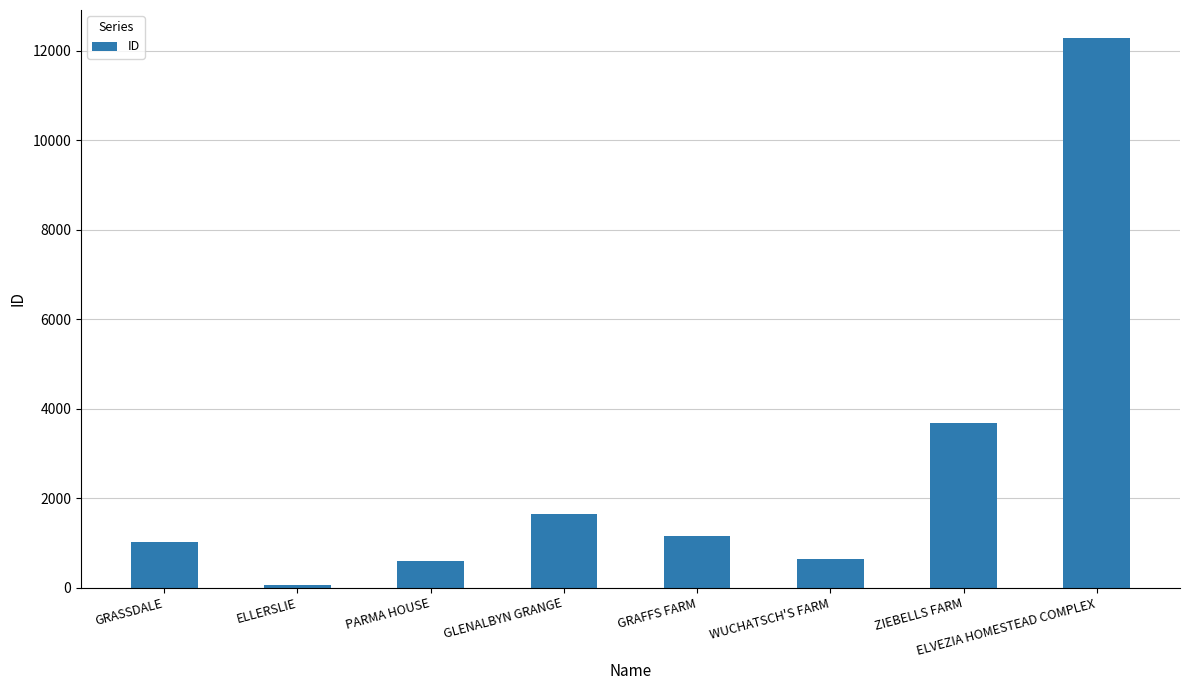

Which label corresponds to the smallest value in the chart?

ELLERSLIE